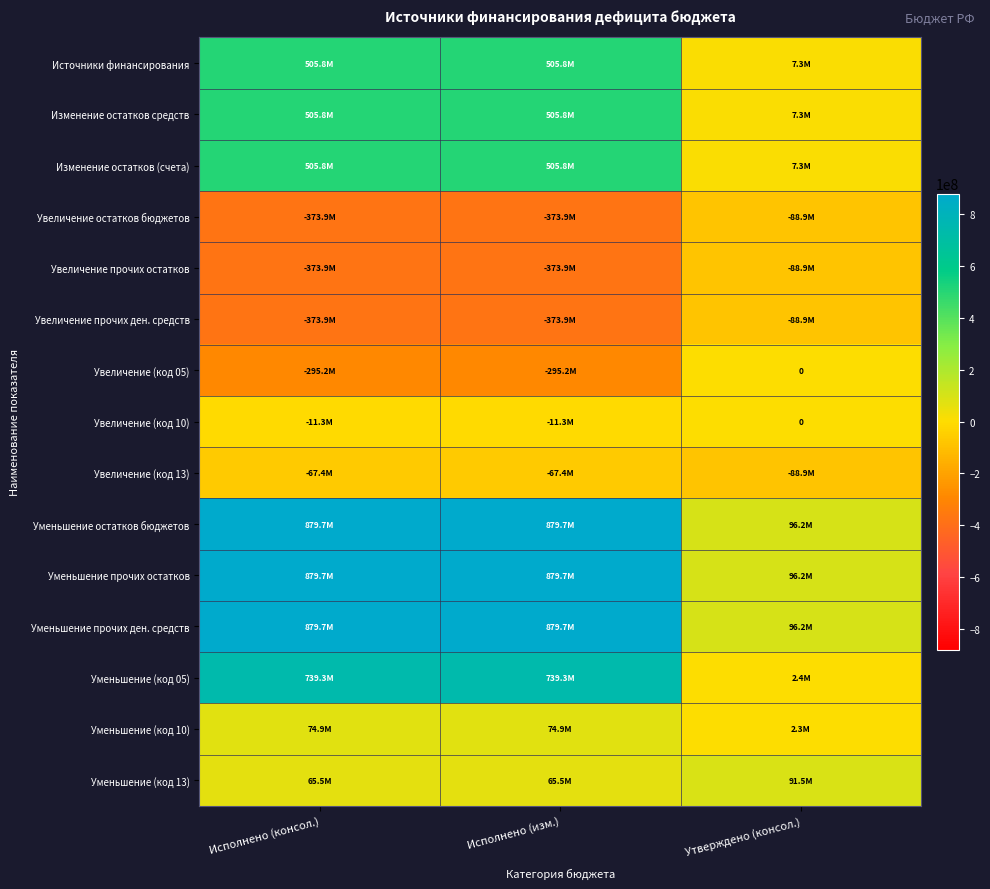

Which series has the widest spread of values?

Уменьшение остатков бюджетов